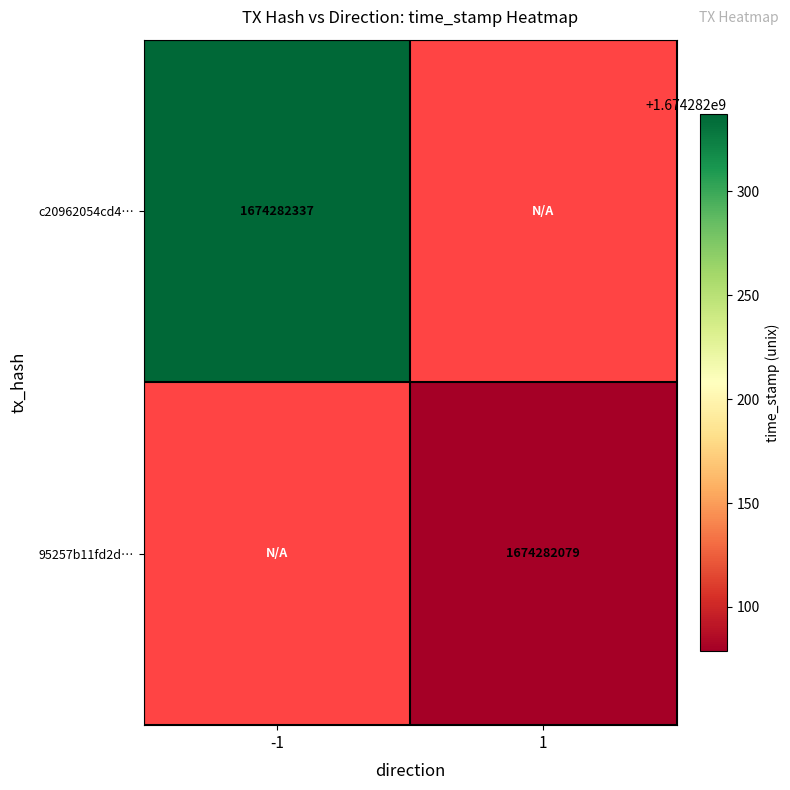

Which series has the widest spread of values?

c20962054cd4b7217b14a51856ab9719516ce21